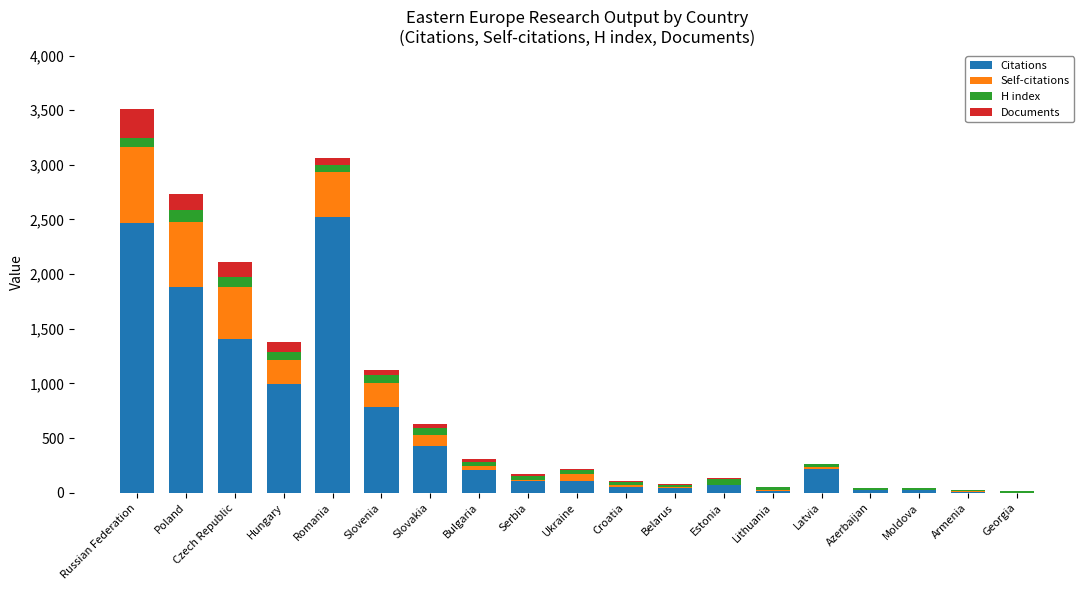

At which category is the sum across all series the highest?

Russian Federation